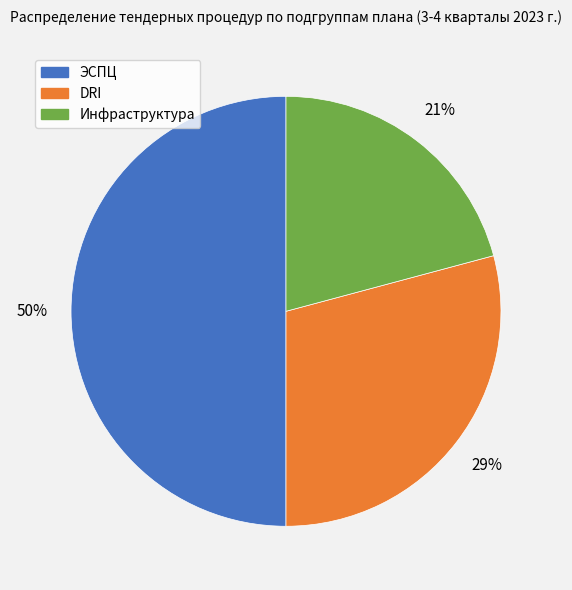

The Инфраструктура slice represents 12% of the pie. True or false?

False